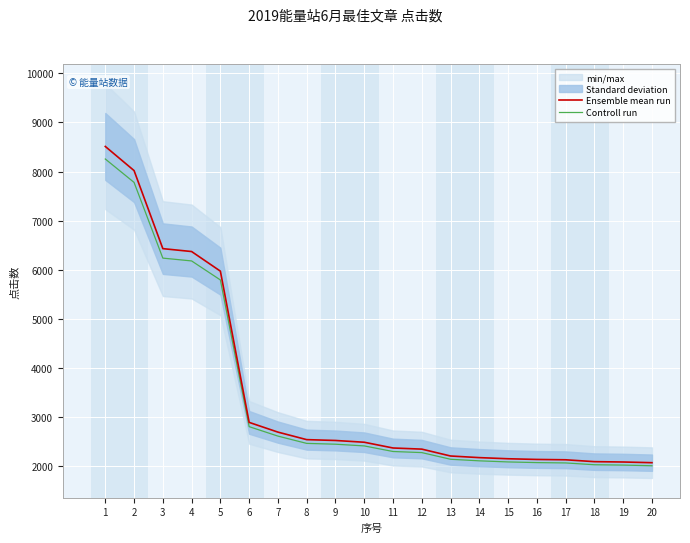

Read the Controll run value at 12.

2281.4